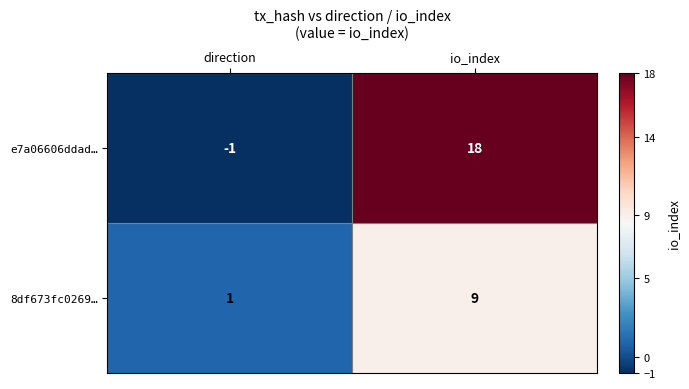

What is the maximum value shown in the chart?

18